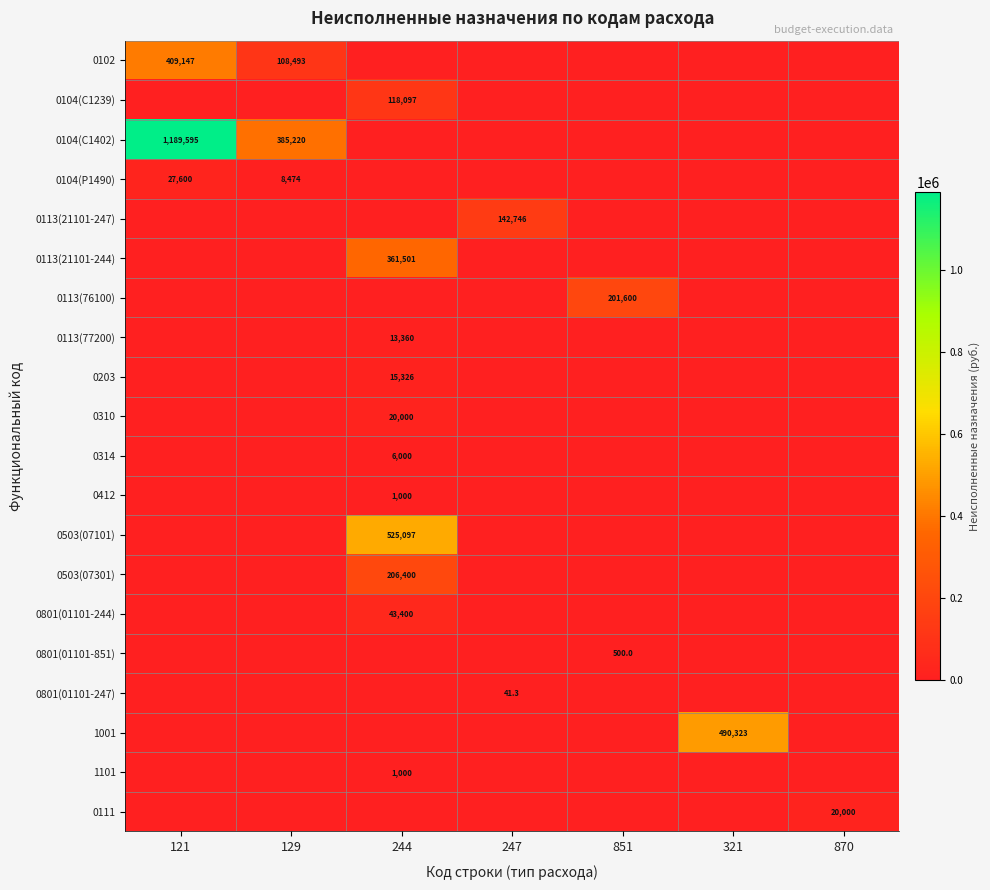

The 0104(C1402) series shows 201476.8 at 129. True or false?

False